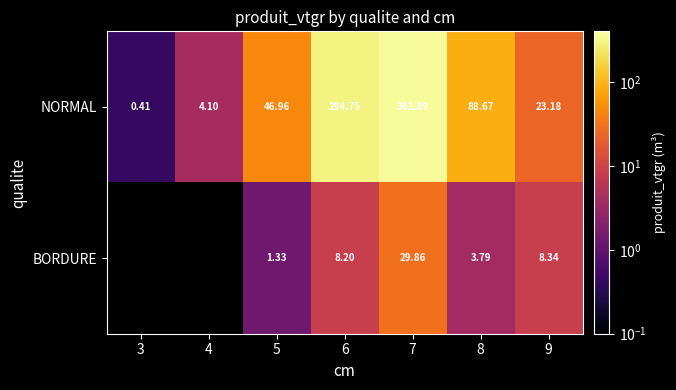

Is it true that NORMAL equals 7.9 at 9?

False